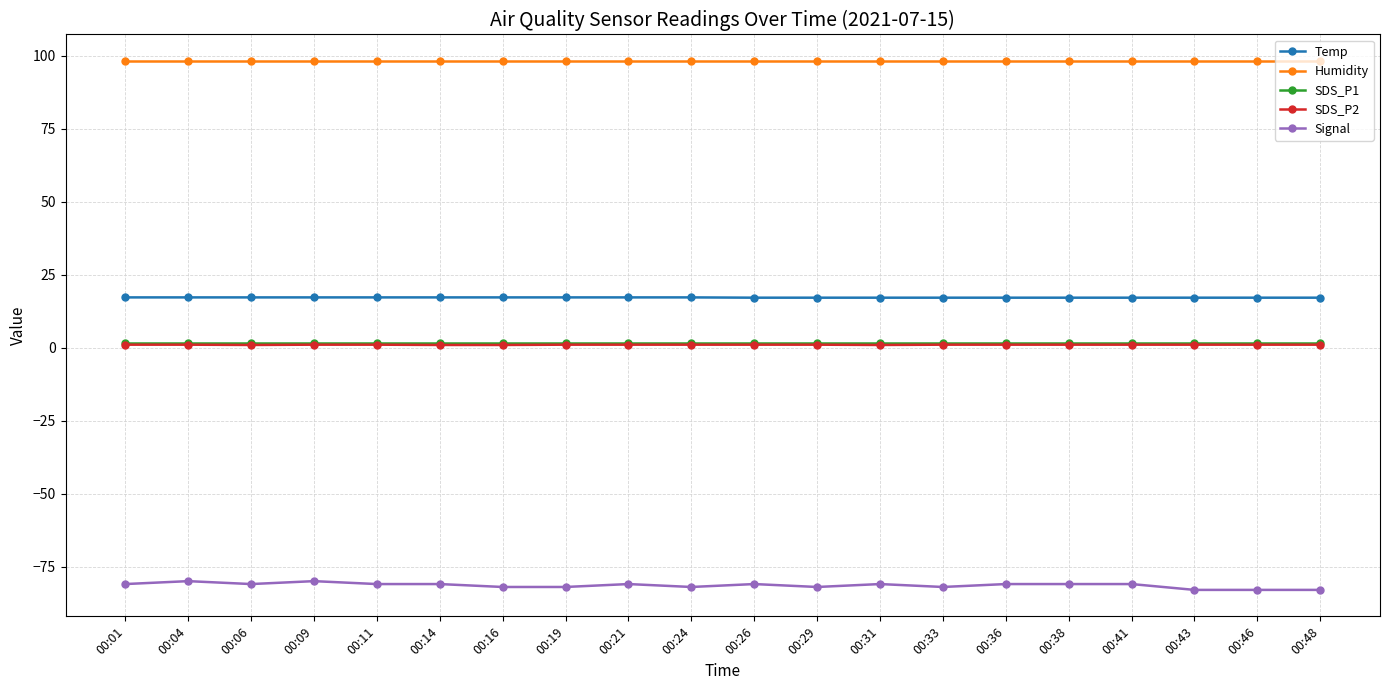

Which series has the largest total across all categories?

Humidity